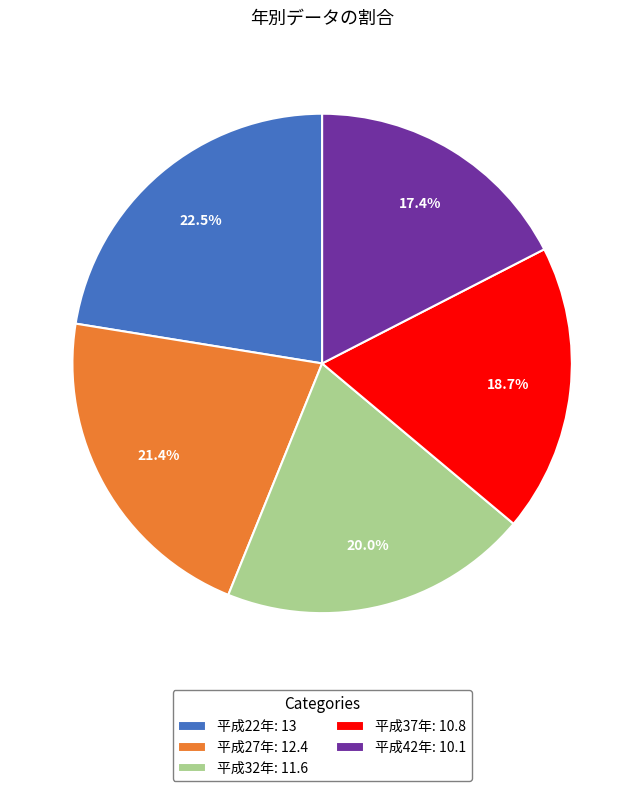

How many slices are in this pie chart?

5